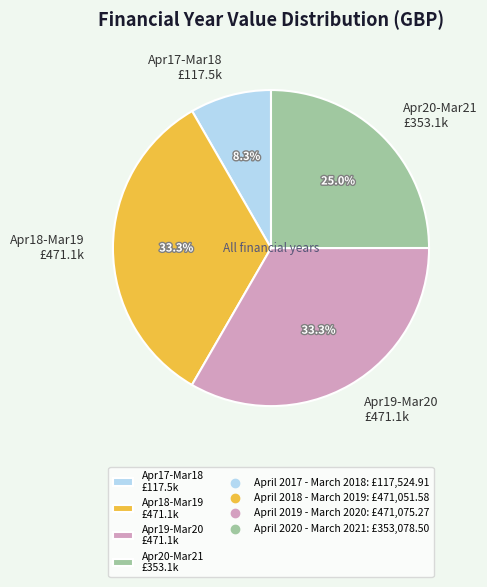

Which has a higher value, Apr20-Mar21 £353.1k or Apr19-Mar20 £471.1k?

Apr19-Mar20 £471.1k